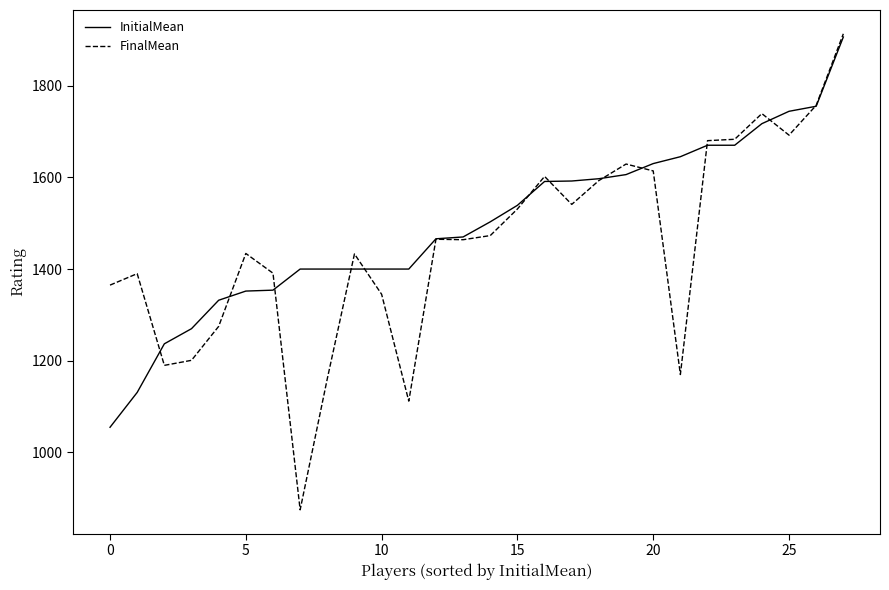

Does the chart have visible grid lines?

No